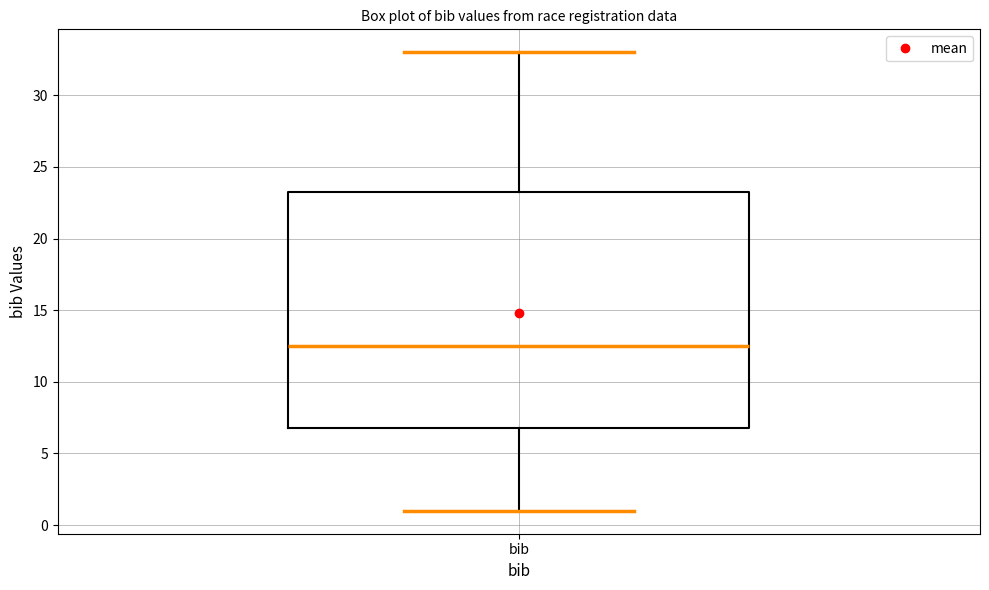

Transcribe this box plot: give where the median line is, the range the box spans, and where the two whiskers end, as read against the y-axis. The values are not printed on the chart, so give them approximately, as read against the axis.

median 12.5, box 7.0 to 23.5, whiskers 1.0 to 33.0